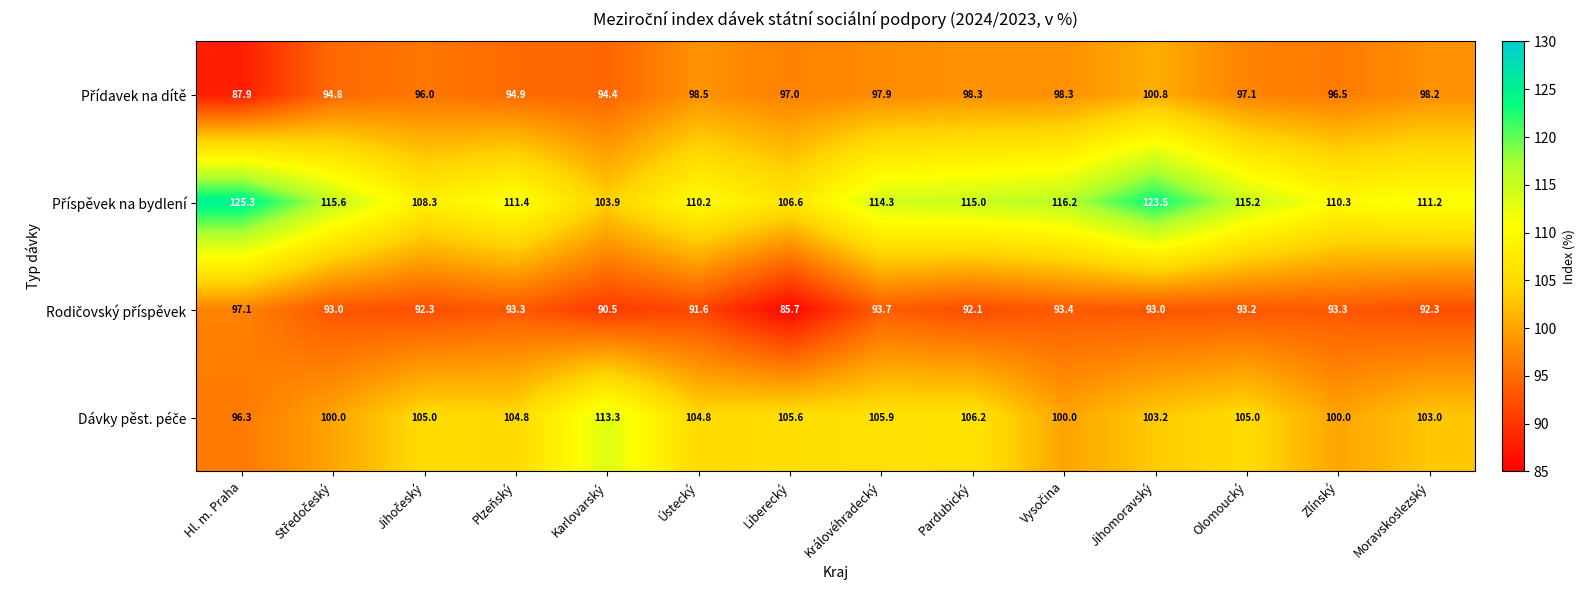

At how many categories does at least one series exceed 109?

12